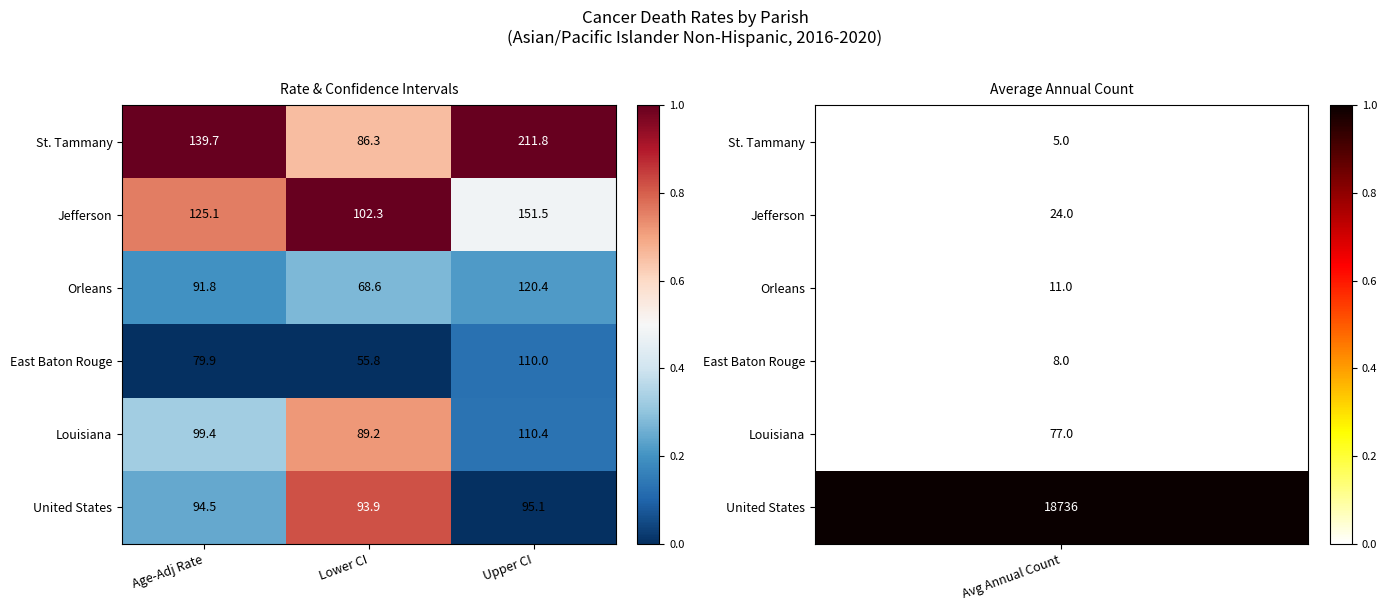

At which label does St. Tammany first exceed 139?

Age-Adj Rate